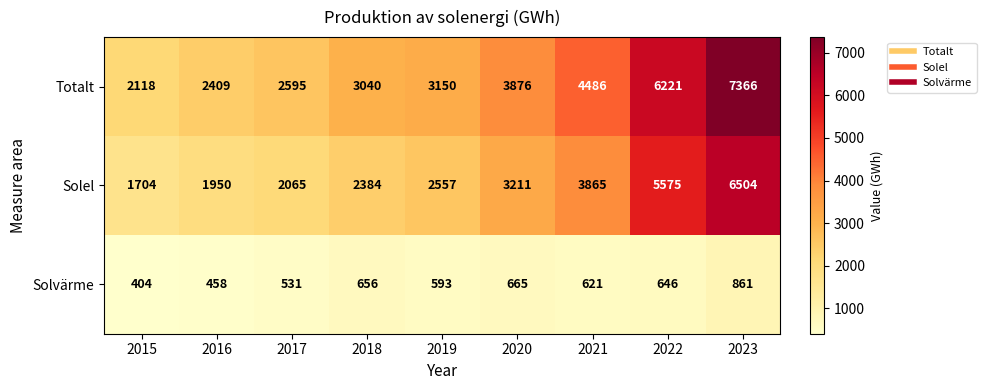

Rank the series at 2023 from lowest to highest value.

Solvärme, Solel, Totalt